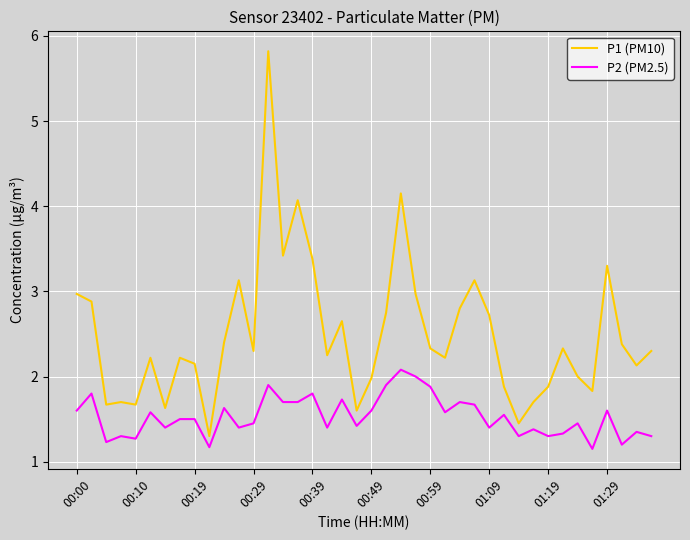

Which series has the largest total across all categories?

P1 (PM10)